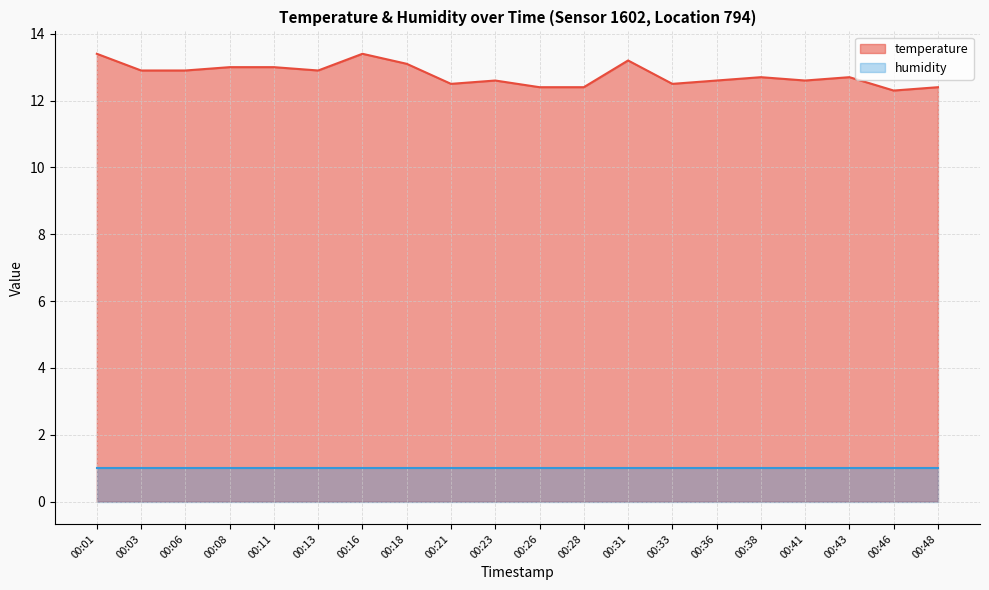

Reading left to right, list all the values displayed in this chart.

13.4	12.9	12.9	13.0	13.0	12.9	13.4	13.1	12.5	12.6	12.4	12.4	13.2	12.5	12.6	12.7	12.6	12.7	12.3	12.4